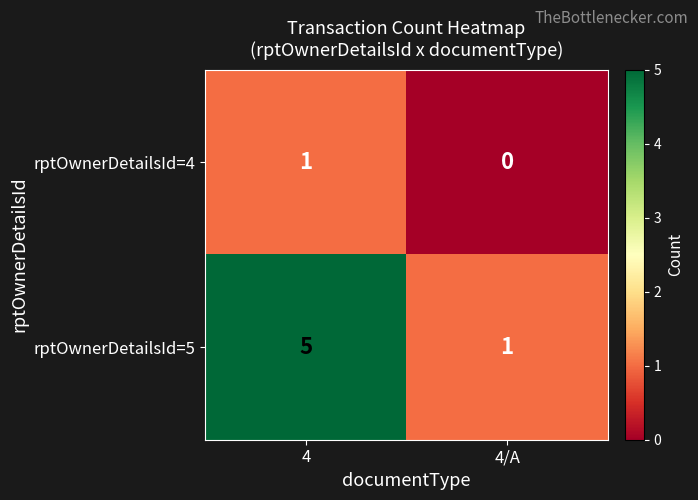

List the series in order of their overall mean, highest first.

rptOwnerDetailsId=5, rptOwnerDetailsId=4